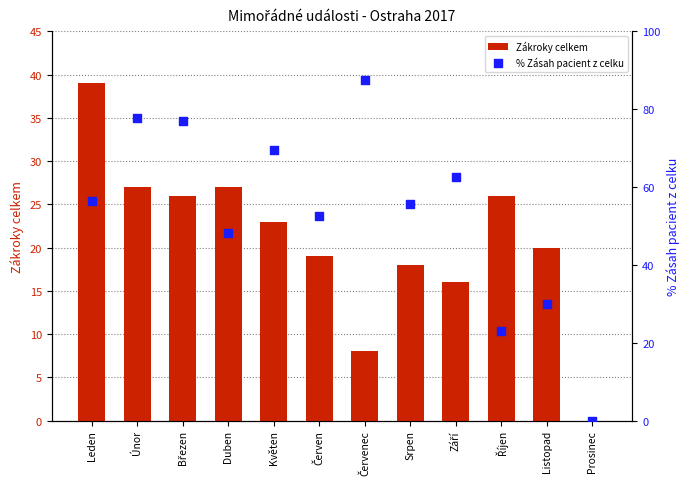

Which series contains the lowest Y value?

Zákroky celkem